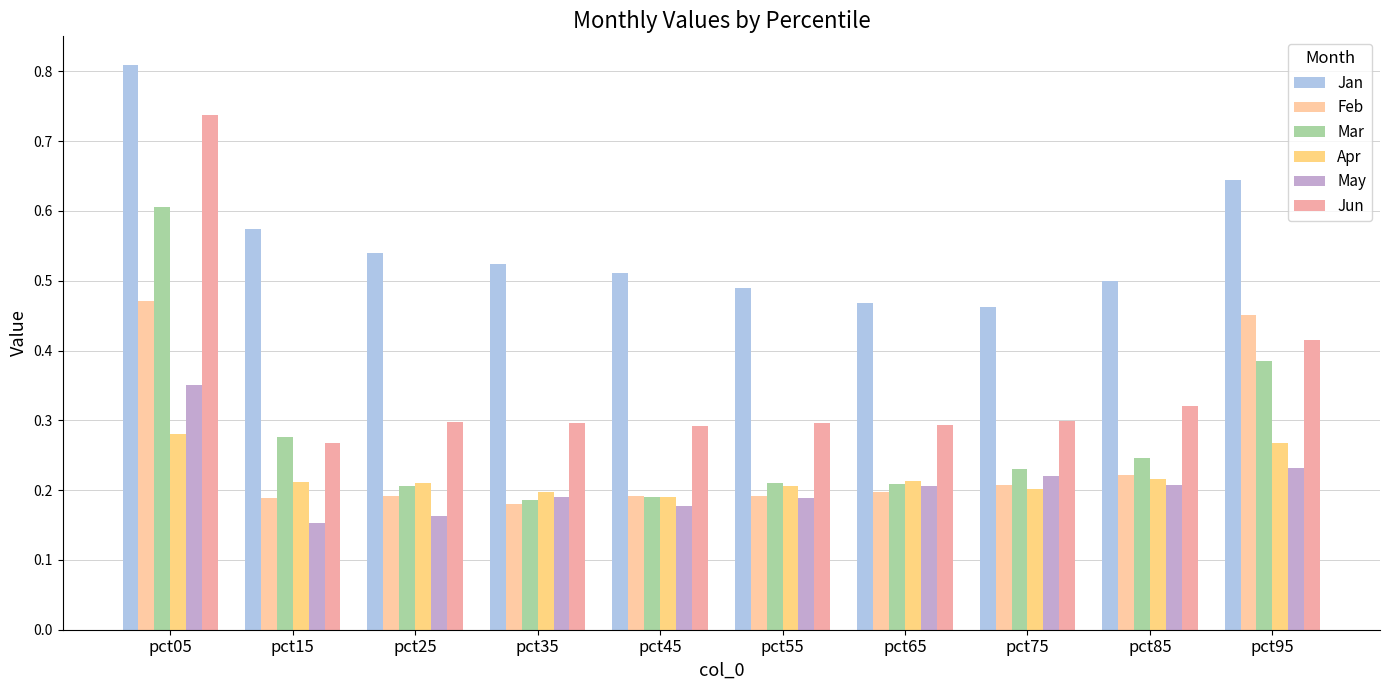

Which series changed the most between pct05 and pct25?

Jun